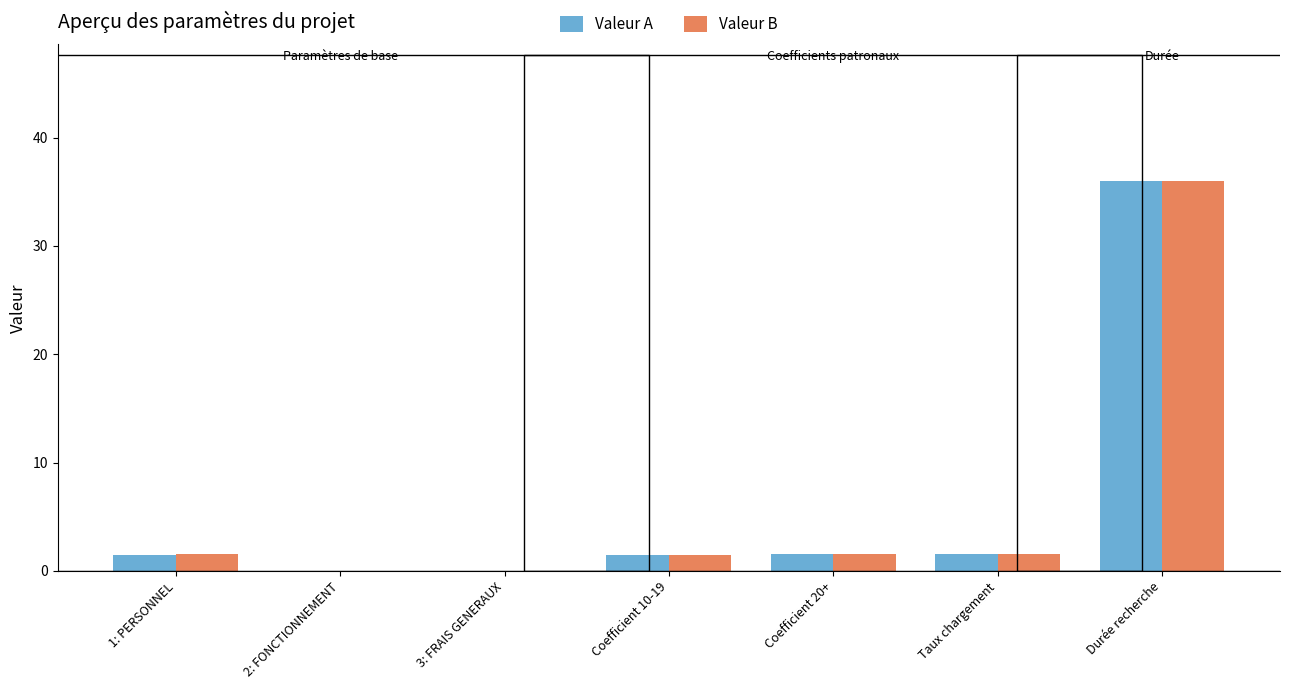

What is the sum of all Valeur B values?

42.1